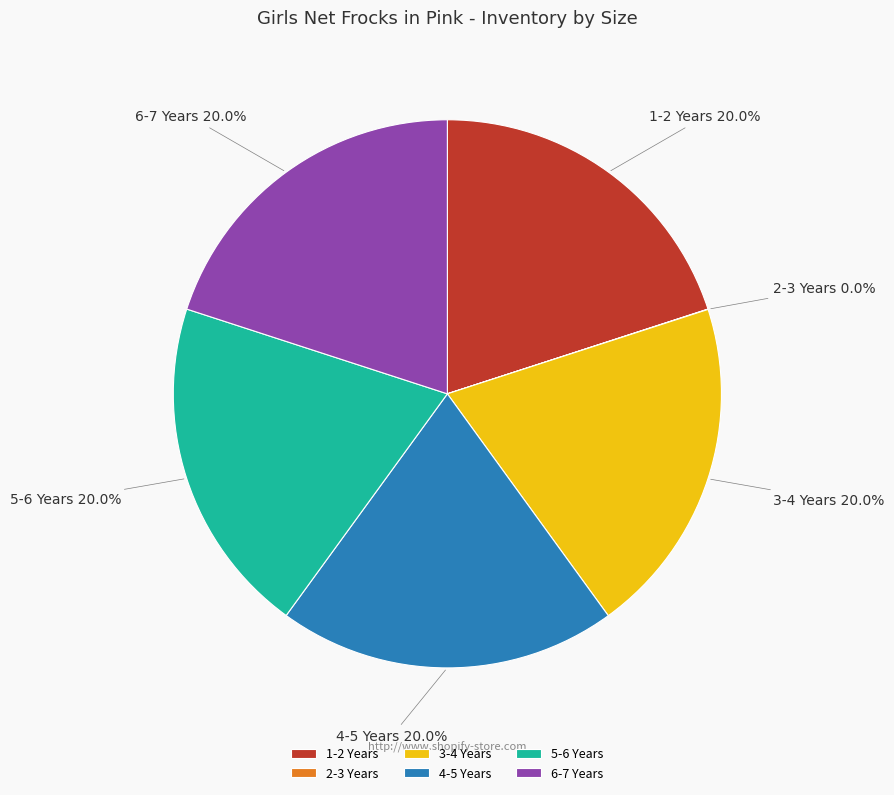

What percentage do 1-2 Years and 5-6 Years together represent?

40.0%